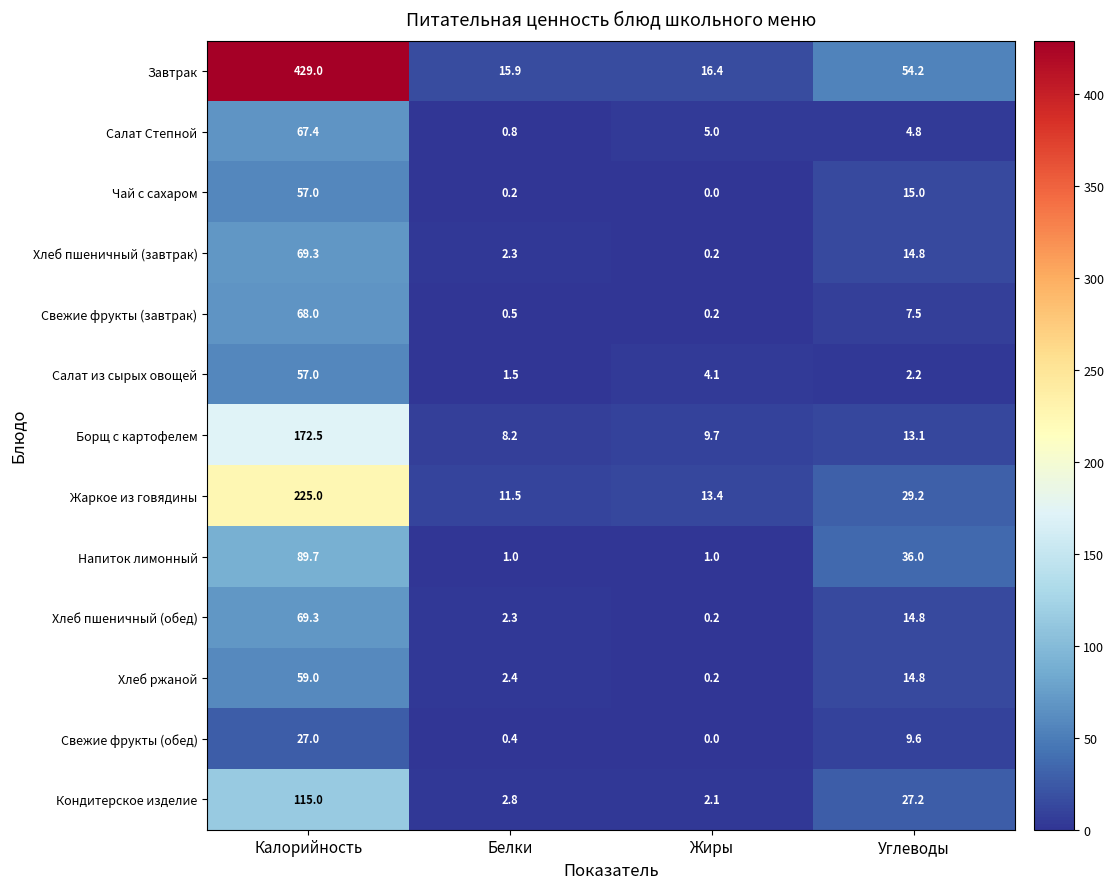

Where does the Салат из сырых овощей series first go above 4?

Калорийность